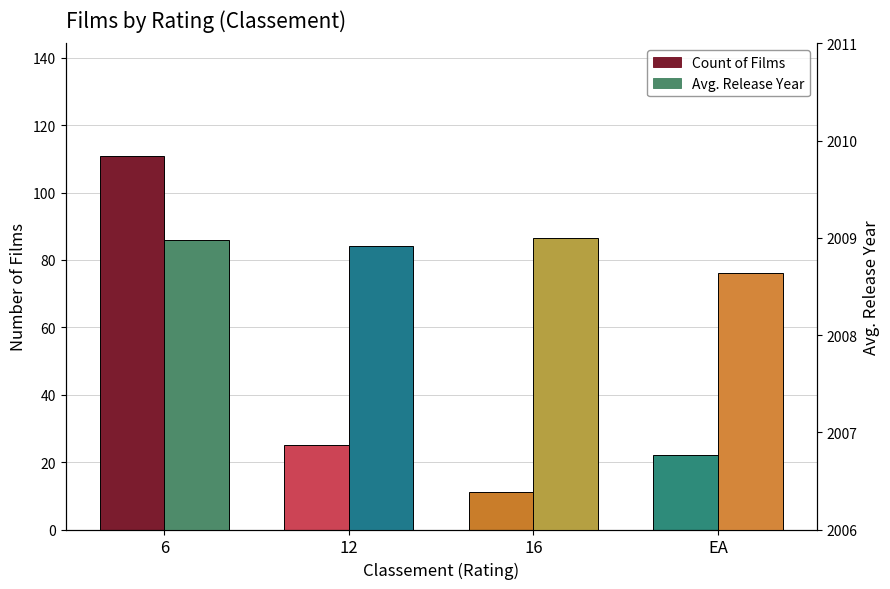

What is the sum of the Count of Films values at 16 and 12?

36.0